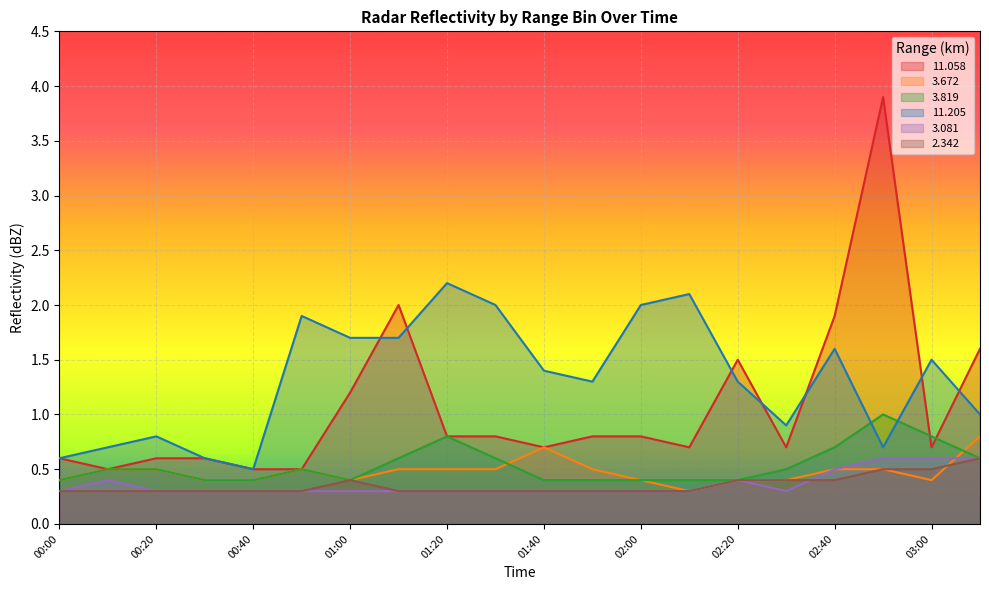

Between which two adjacent categories do 2.342 and 3.672 first intersect?

03:00 and 03:10